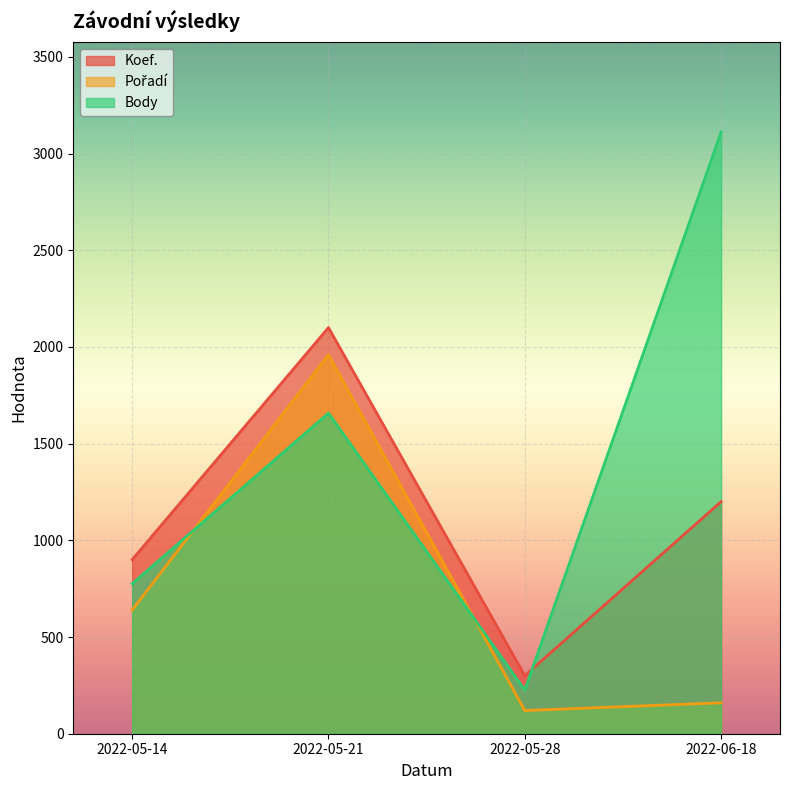

Which has a higher value, 2022-05-28 or 2022-05-14?

2022-05-14